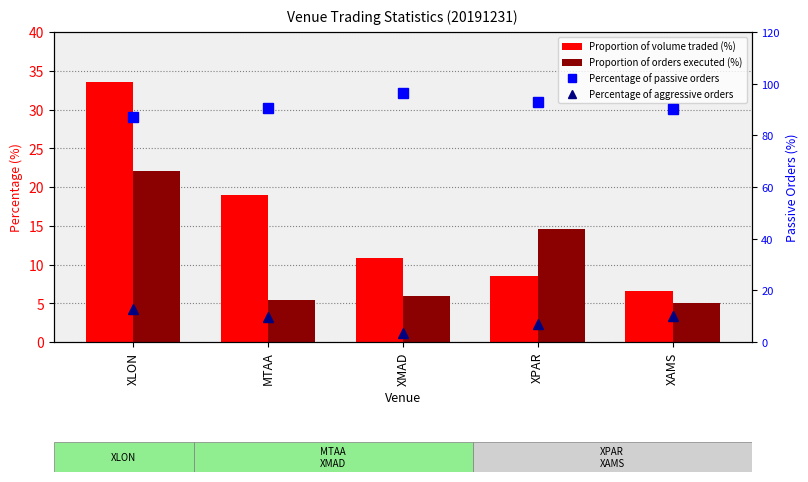

At which label is Percentage of aggressive orders closest to 8?

XPAR